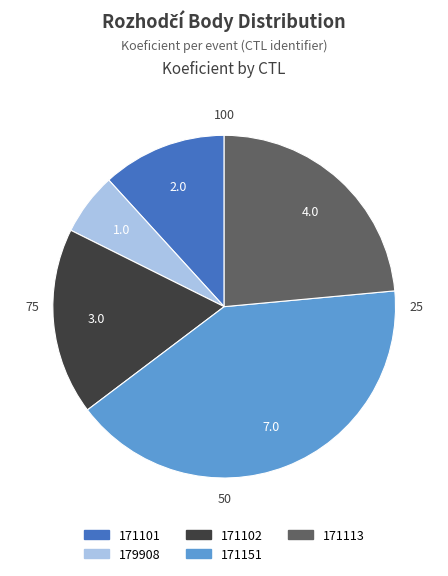

Which category has the smallest portion of the pie?

179908